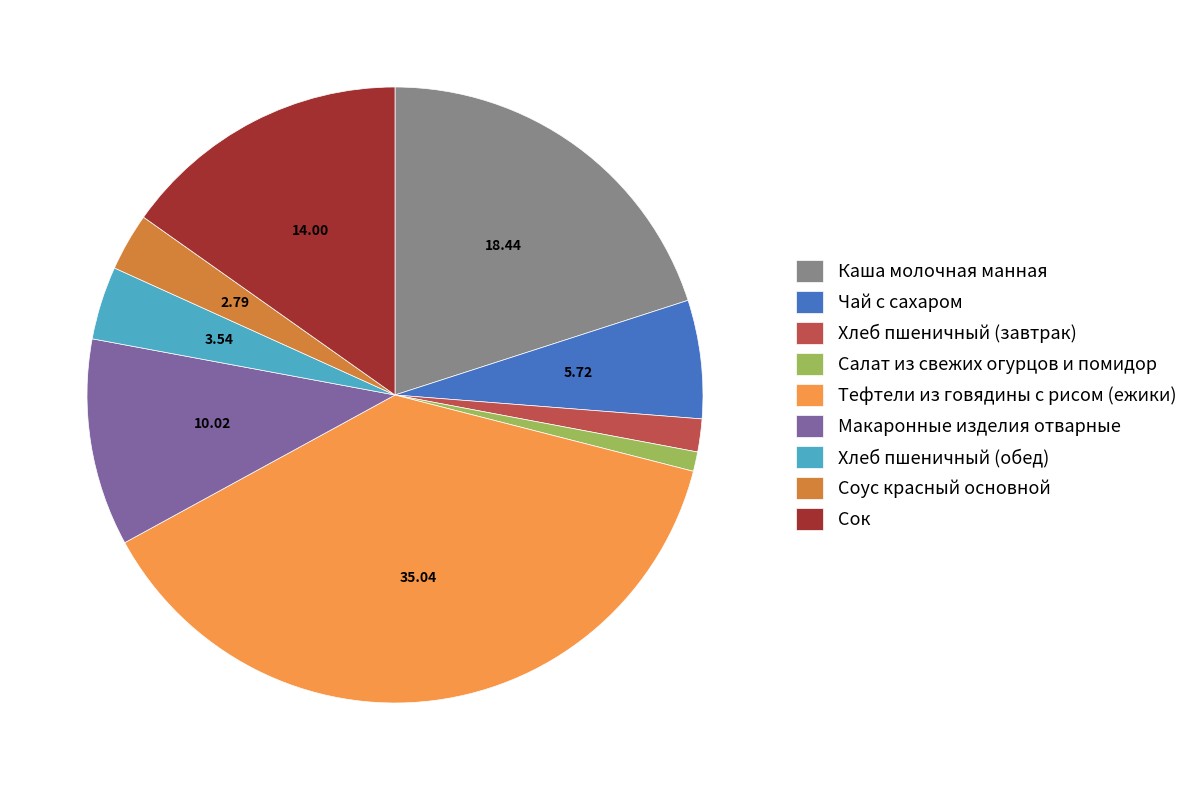

Rank the categories by value from highest to lowest.

Тефтели из говядины с рисом (ежики), Каша молочная манная, Сок, Макаронные изделия отварные, Чай с сахаром, Хлеб пшеничный (обед), Соус красный основной, Хлеб пшеничный (завтрак), Салат из свежих огурцов и помидор